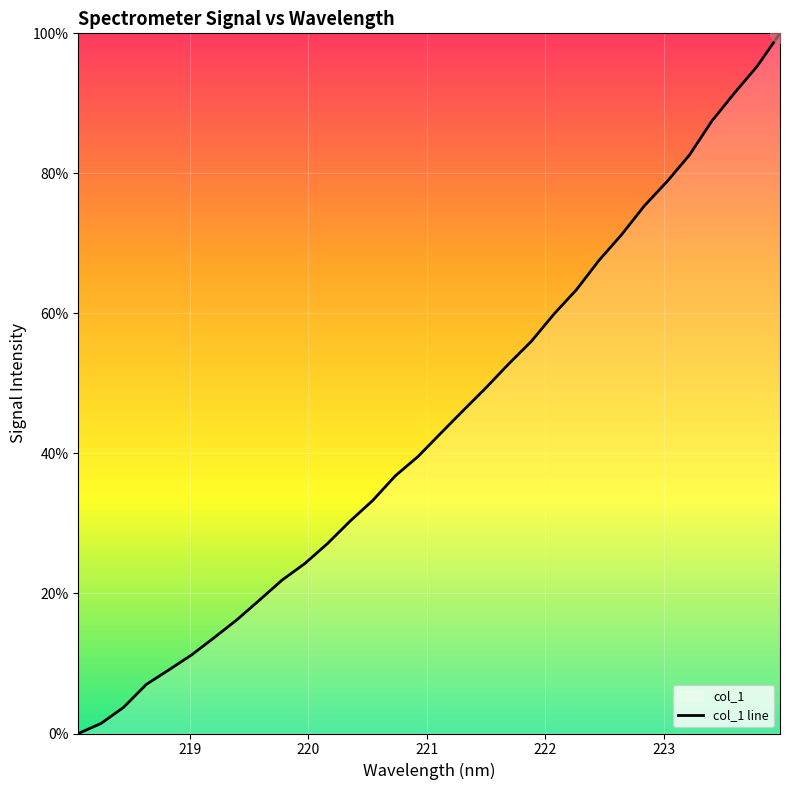

What is the maximum value shown in the chart?

100.0